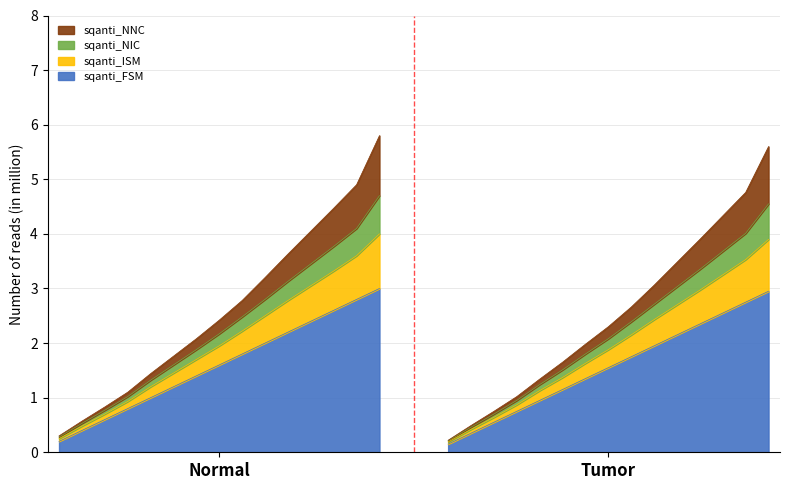

Which series has the largest total across all categories?

sqanti_FSM